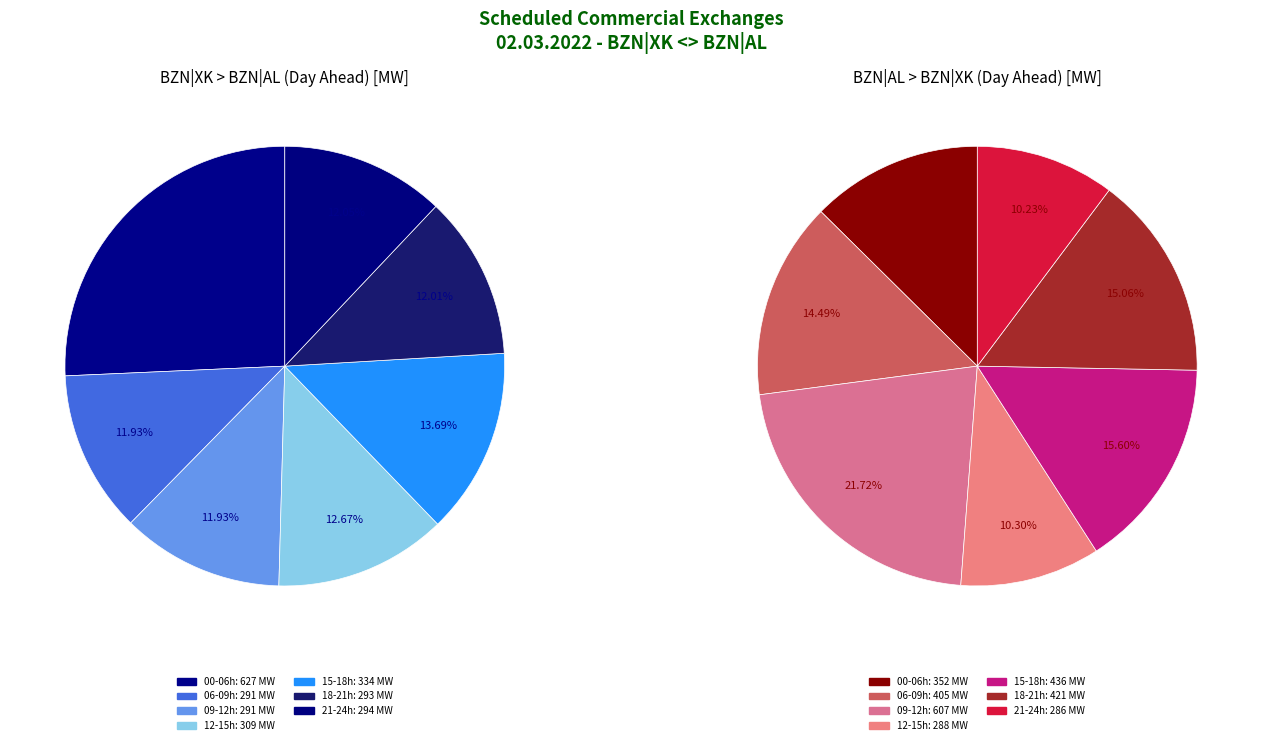

To the nearest percent, what portion does 20:00-21:00 represent?

4%